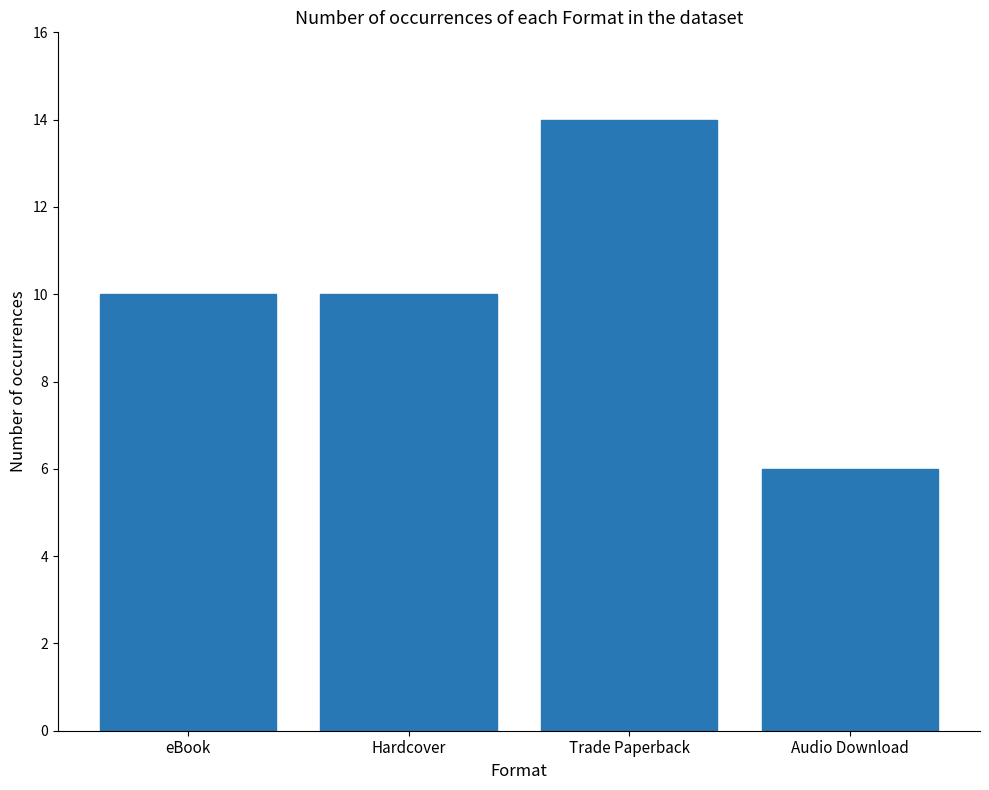

Read the value at Hardcover.

10